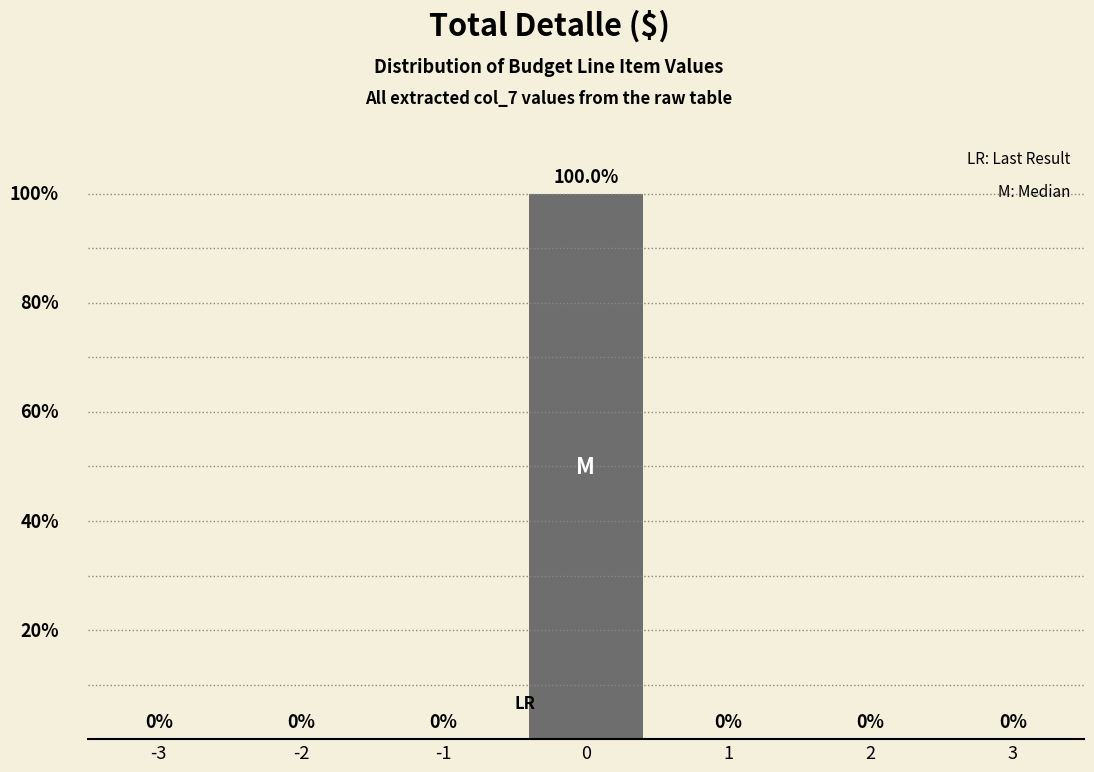

Are the bars horizontal?

No